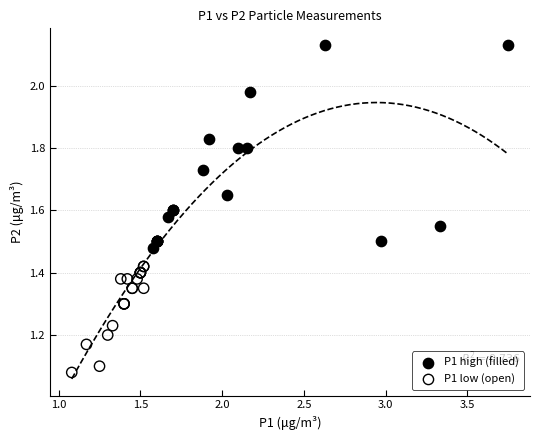

Which series contains the lowest Y value?

P1 low (open)